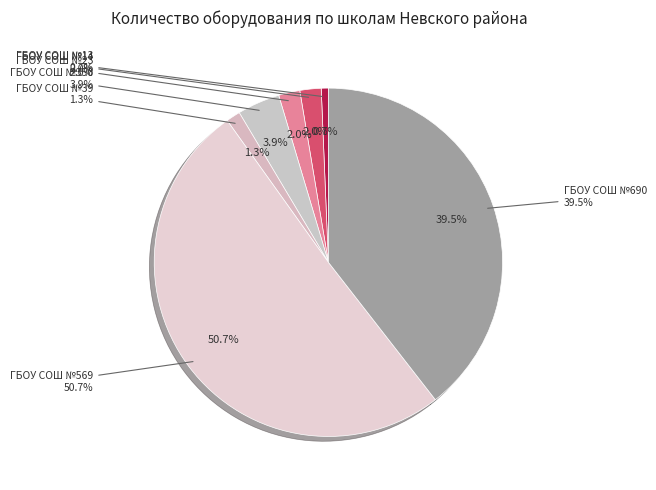

To the nearest percent, what is the combined percentage of ГБОУ СОШ №690 and ГБОУ СОШ №39?

41%